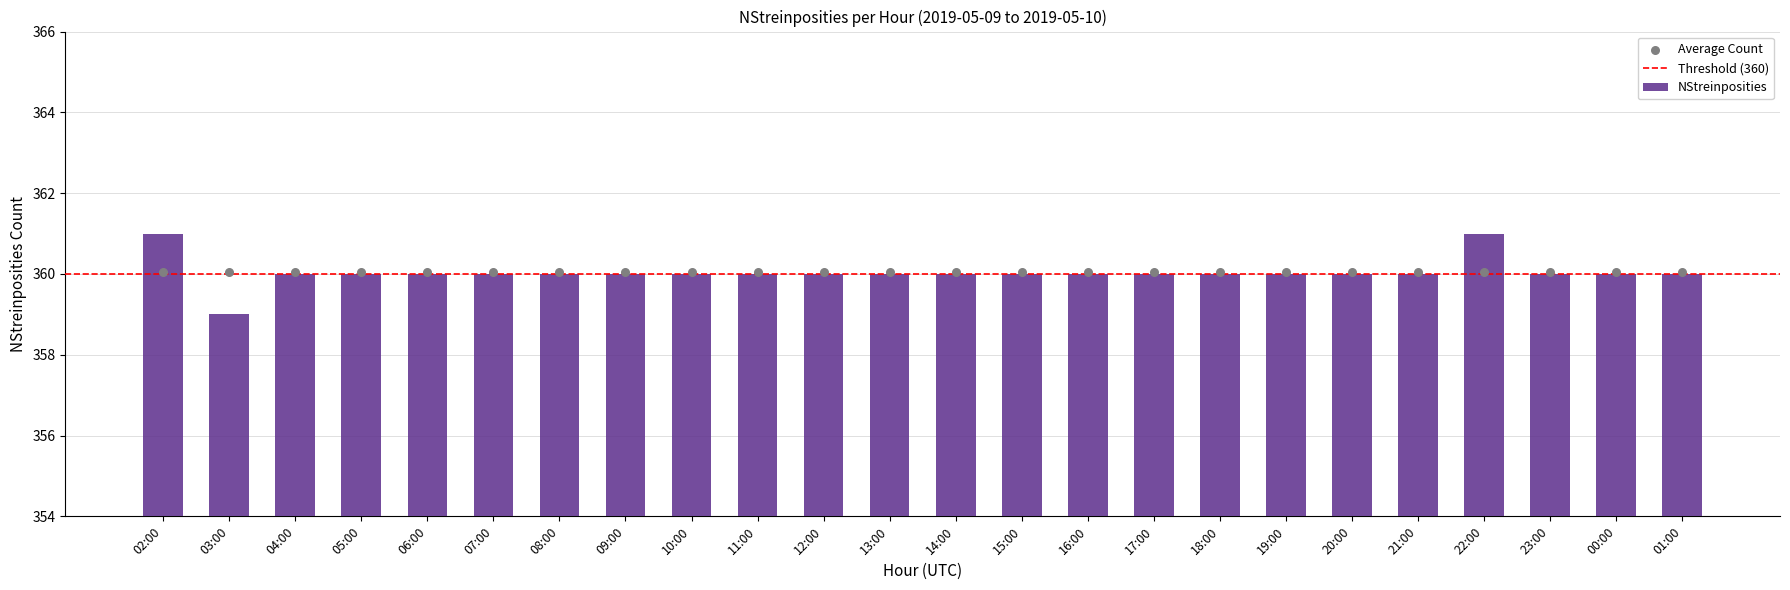

What is the ratio of the value at 22:00 to the value at 14:00?

1.0